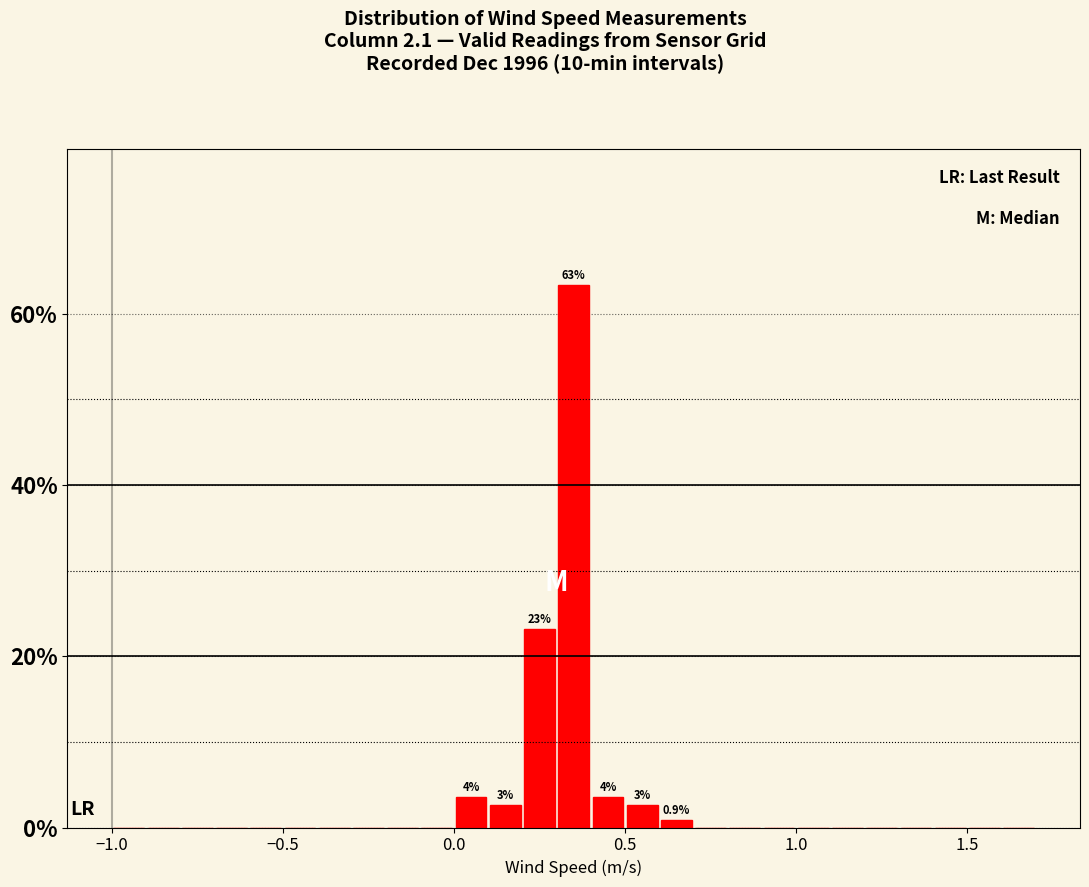

Around what value on the x-axis is the tallest bar? Give the approximate position of its centre, as read against the axis.

0.35